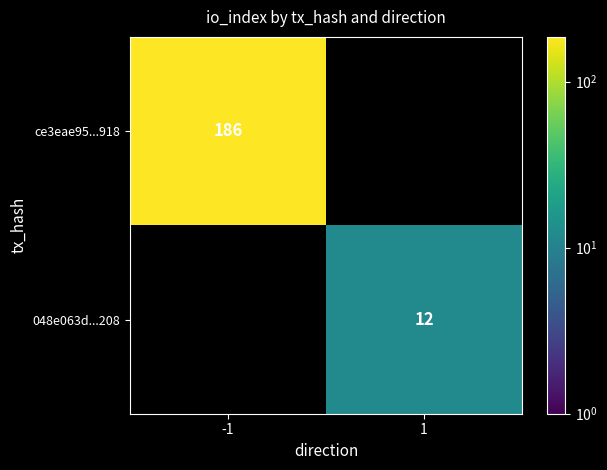

The ce3eae95...918 series shows 107 at -1. True or false?

False